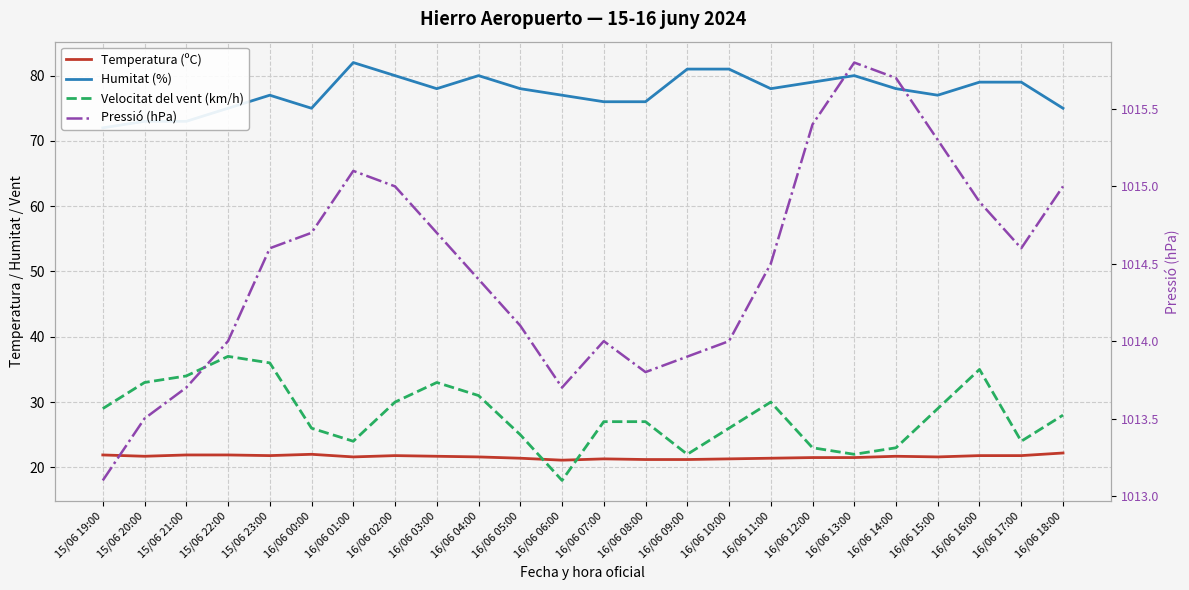

True or false: Humitat (%) and Pressió (hPa) intersect in this chart.

False